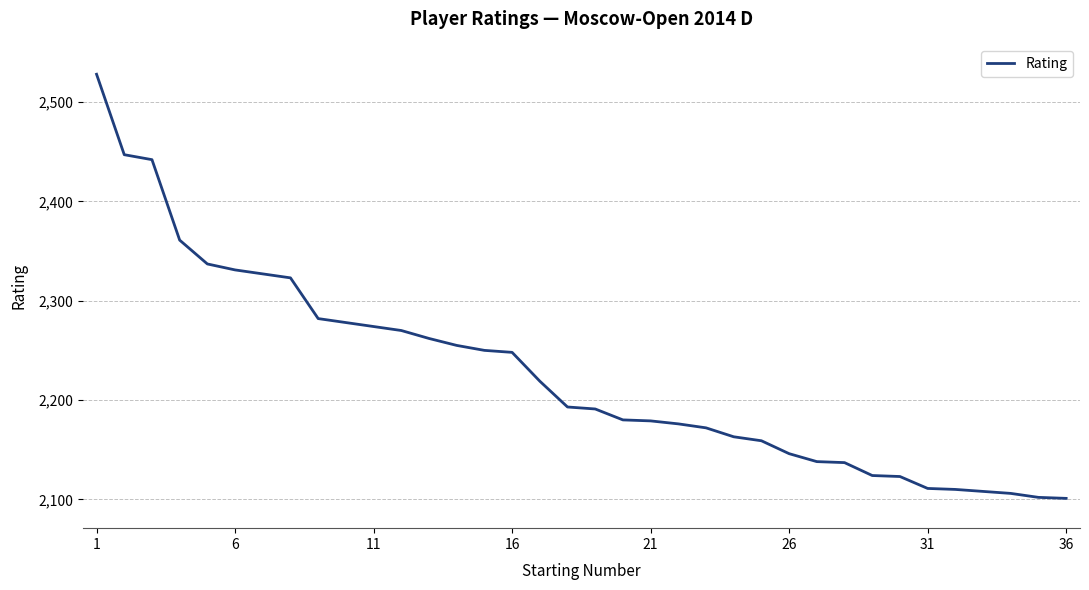

What is the minimum value shown in the chart?

2101